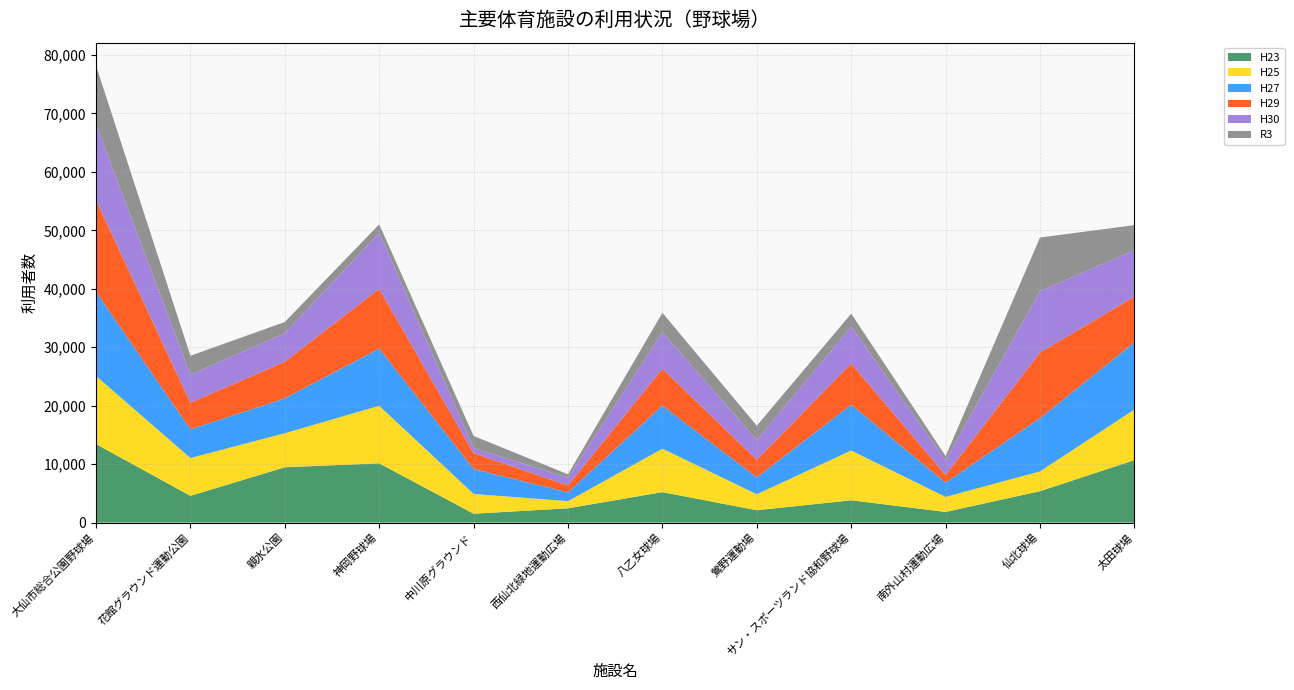

Reading left to right, what are all the values shown in this chart?

H23: 大仙市総合公園野球場=13441	花館グラウンド運動公園=4577	親水公園=9465	神岡野球場=10138	中川原グラウンド=1514	西仙北緑地運動広場=2443	八乙女球場=5216	鶯野運動場=2110	サン・スポーツランド協和野球場=3817	南外山村運動広場=1819	仙北球場=5372	太田球場=10691
H25: 大仙市総合公園野球場=11643	花館グラウンド運動公園=6465	親水公園=5824	神岡野球場=9842	中川原グラウンド=3394	西仙北緑地運動広場=1221	八乙女球場=7426	鶯野運動場=2738	サン・スポーツランド協和野球場=8509	南外山村運動広場=2579	仙北球場=3386	太田球場=8655
H27: 大仙市総合公園野球場=14396	花館グラウンド運動公園=4920	親水公園=5965	神岡野球場=9801	中川原グラウンド=4268	西仙北緑地運動広場=1500	八乙女球場=7376	鶯野運動場=2889	サン・スポーツランド協和野球場=7855	南外山村運動広場=2433	仙北球場=9117	太田球場=11517
H29: 大仙市総合公園野球場=15696	花館グラウンド運動公園=4546	親水公園=6267	神岡野球場=10215	中川原グラウンド=2693	西仙北緑地運動広場=1184	八乙女球場=6300	鶯野運動場=3014	サン・スポーツランド協和野球場=7030	南外山村運動広場=1296	仙北球場=11195	太田球場=7808
H30: 大仙市総合公園野球場=12979	花館グラウンド運動公園=4770	親水公園=4889	神岡野球場=9562	中川原グラウンド=885	西仙北緑地運動広場=1338	八乙女球場=6228	鶯野運動場=3367	サン・スポーツランド協和野球場=6295	南外山村運動広場=2510	仙北球場=10545	太田球場=7932
R3: 大仙市総合公園野球場=10047	花館グラウンド運動公園=3262	親水公園=1912	神岡野球場=1471	中川原グラウンド=2069	西仙北緑地運動広場=574	八乙女球場=3342	鶯野運動場=2462	サン・スポーツランド協和野球場=2238	南外山村運動広場=742	仙北球場=9162	太田球場=4291